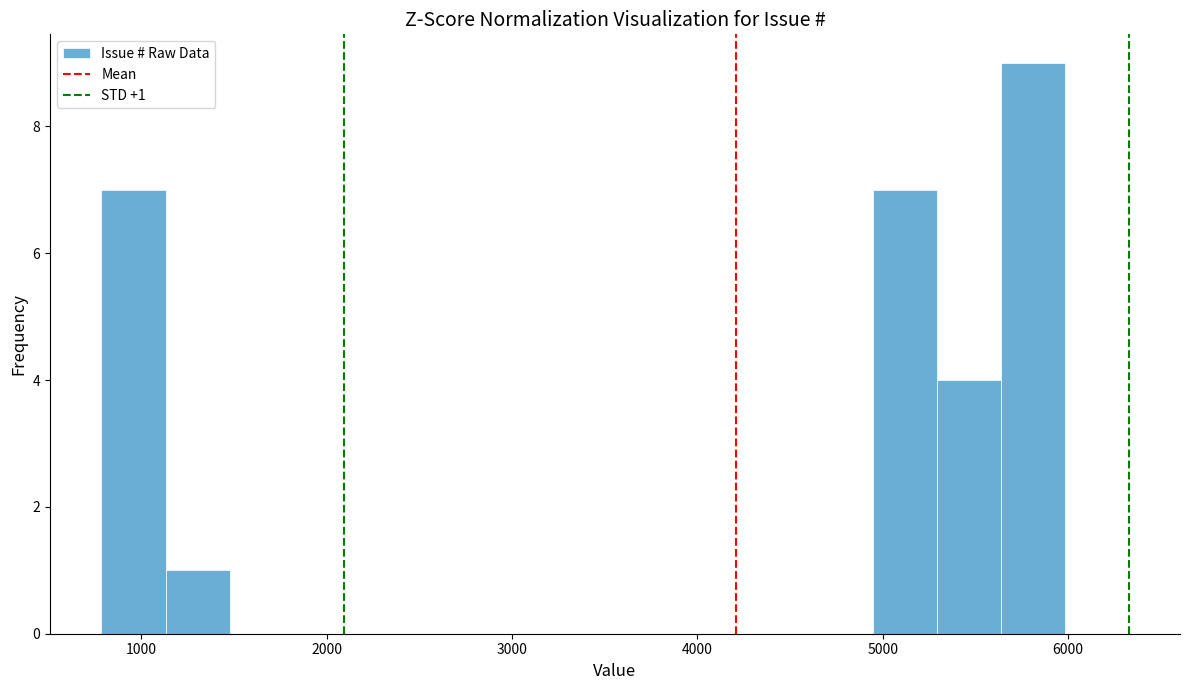

Read against the x-axis, roughly where is the centre of the tallest bar?

5800